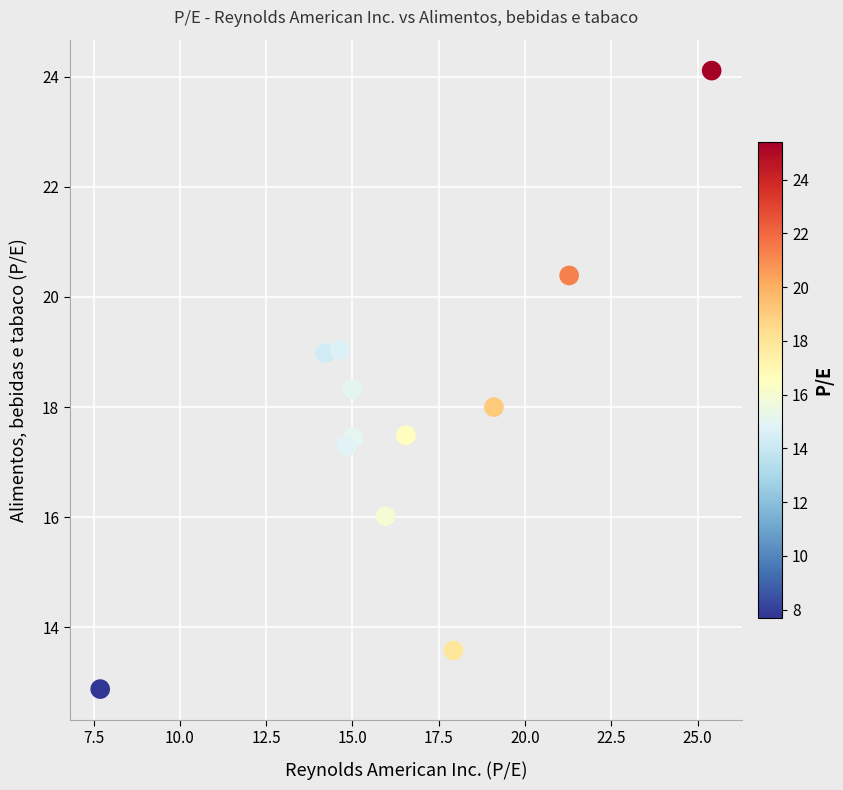

What is the range of X values (max minus min)?

17.7